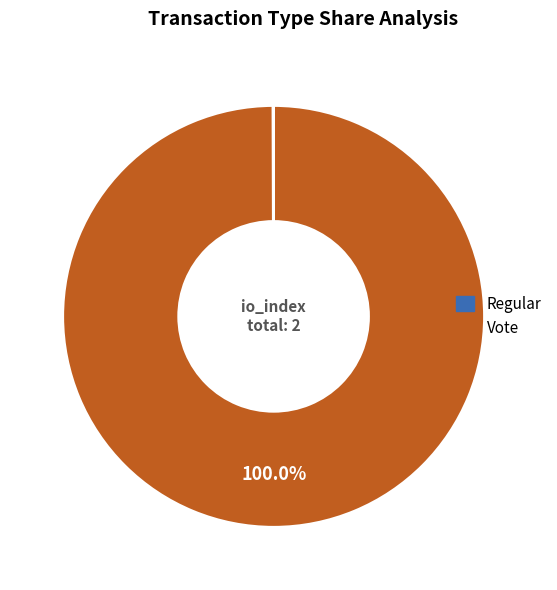

Does Vote account for over 50% of the chart?

Yes